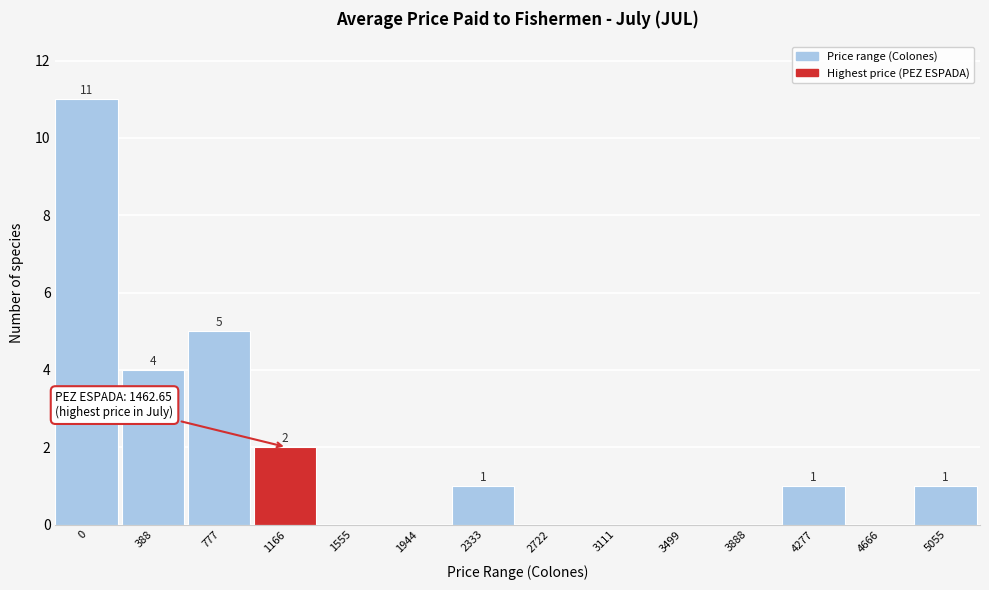

Reading left to right, what are all the values shown in this chart?

0=11	388=4	777=5	1166=2	1555=0	1944=0	2333=1	2722=0	3111=0	3499=0	3888=0	4277=1	4666=0	5055=1